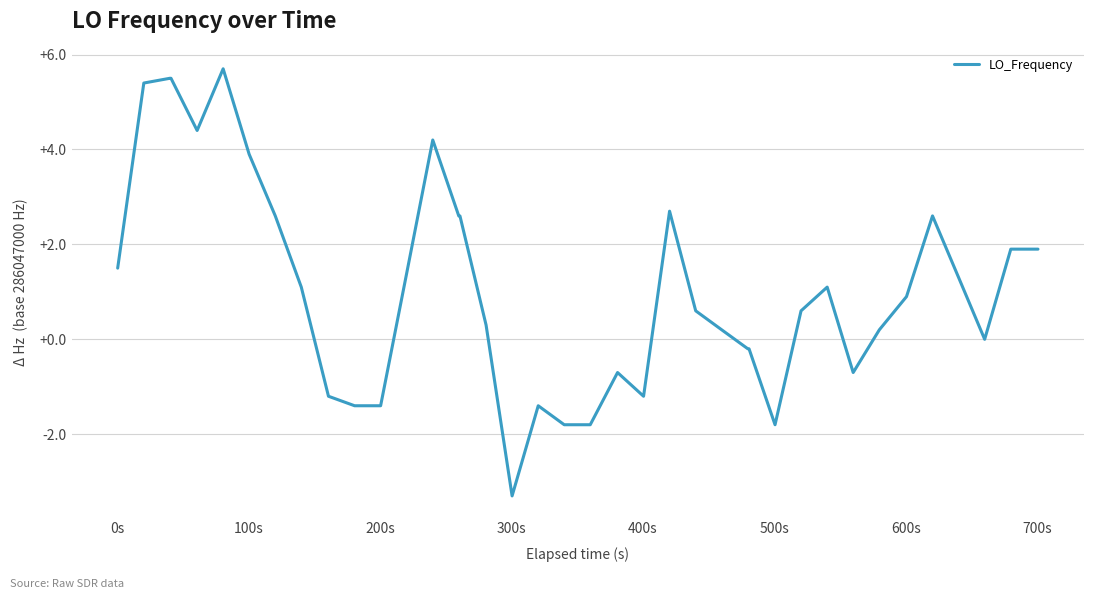

What is the greatest value displayed?

5.7